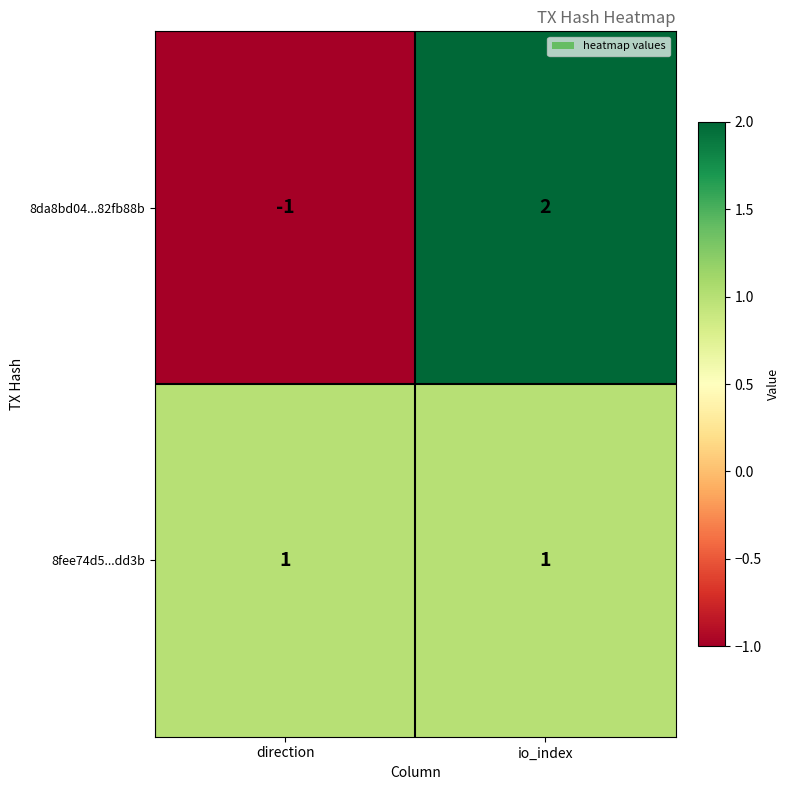

What is the difference between the highest and lowest values at io_index?

1